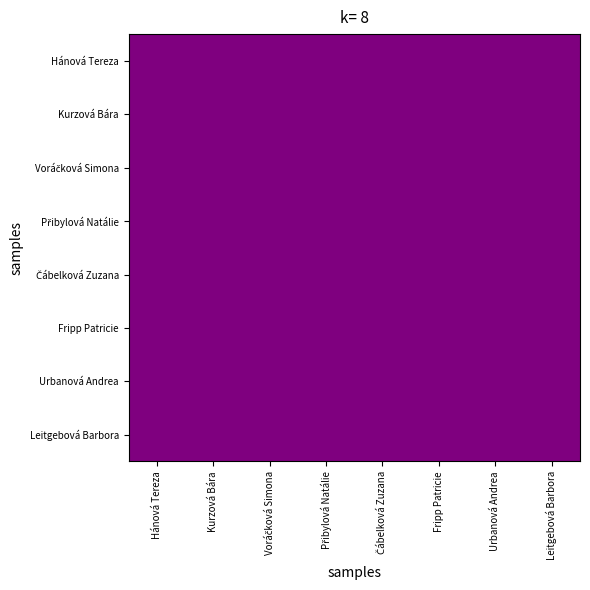

Reading left to right, transcribe all the data shown in this chart.

Hánová Tereza: 1.4	1.3	1.2	1.2	1.2	1.1	1.1	0.0
Kurzová Bára: 1.3	1.3	1.2	1.2	1.2	1.1	1.1	0.0
Voráčková Simona: 1.2	1.2	1.2	1.2	1.2	1.1	1.1	0.0
Přibylová Natálie: 1.2	1.2	1.2	1.2	1.2	1.1	1.1	0.0
Čábelková Zuzana: 1.2	1.2	1.2	1.2	1.2	1.1	1.1	0.0
Fripp Patricie: 1.1	1.1	1.1	1.1	1.1	1.1	1.1	0.0
Urbanová Andrea: 1.1	1.1	1.1	1.1	1.1	1.1	1.1	0.0
Leitgebová Barbora: 0.0	0.0	0.0	0.0	0.0	0.0	0.0	0.0